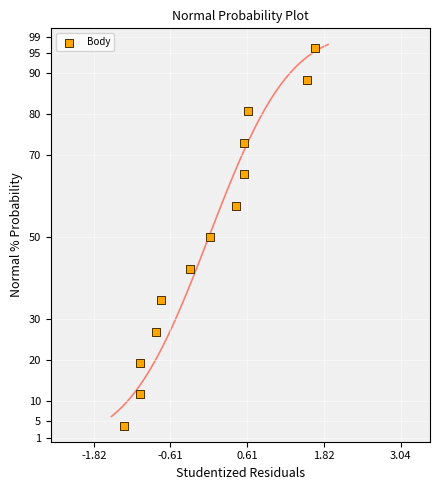

What is the range of X values (max minus min)?

3.0